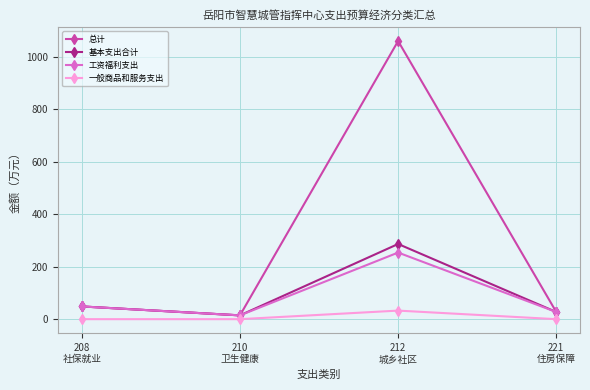

True or false: 基本支出合计 has a value of 14.5 at 210
卫生健康.

True